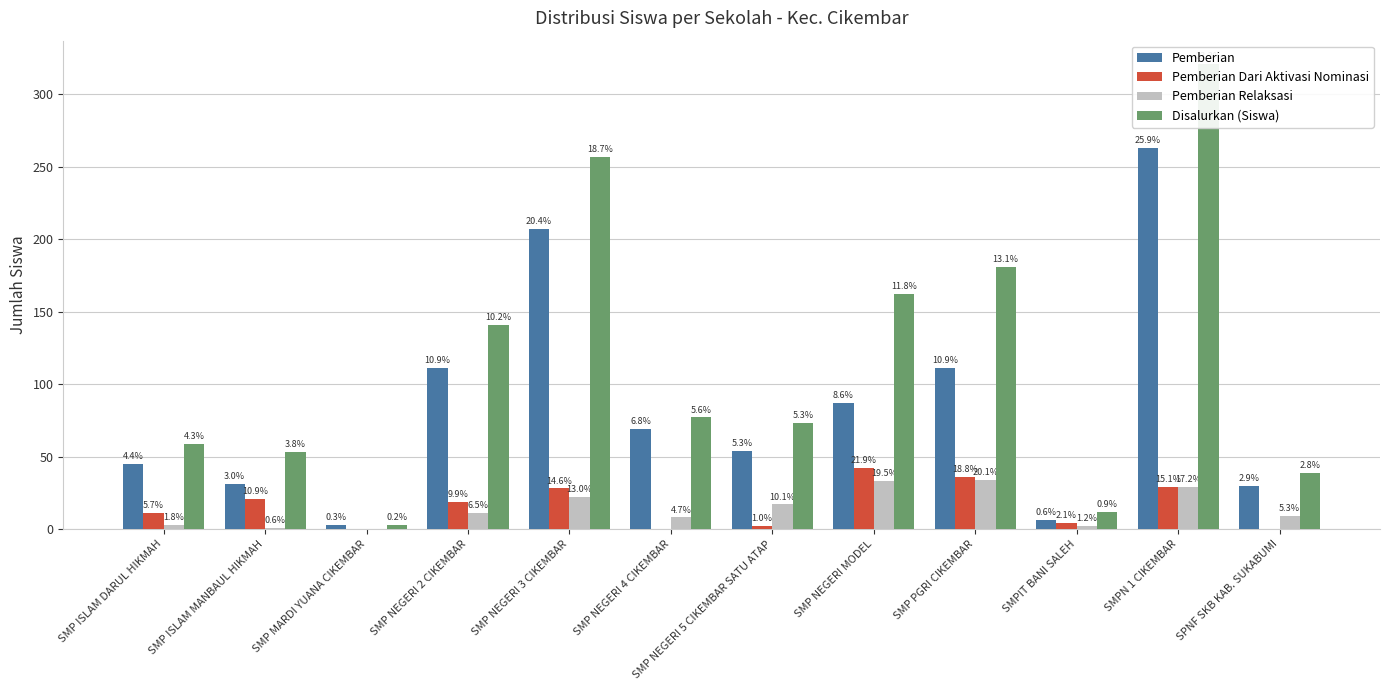

Which category has the lowest value across all series?

SMP MARDI YUANA CIKEMBAR